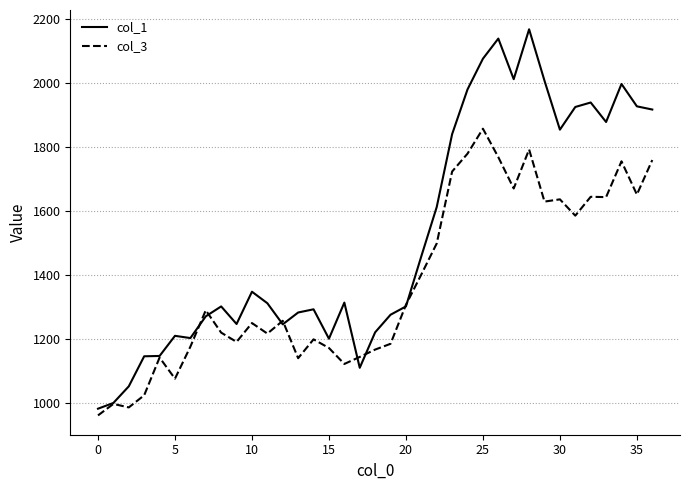

Which series has the widest spread of values?

col_1